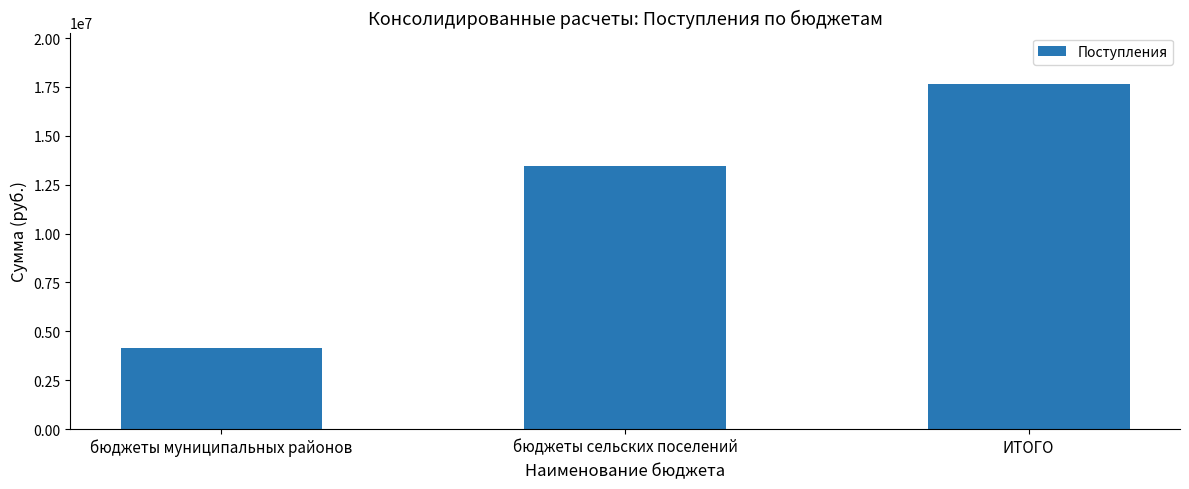

At which label is the value closest to 10897385?

бюджеты сельских поселений